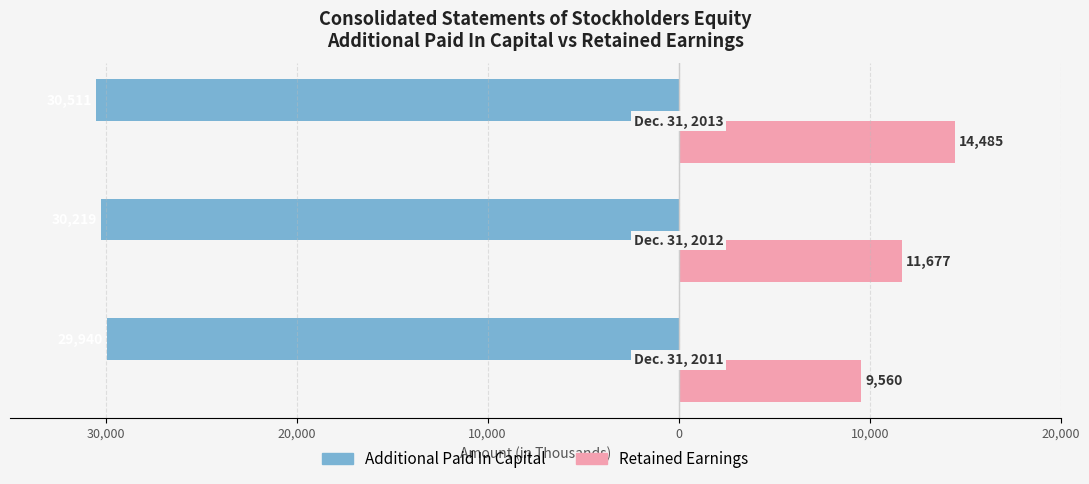

What are all the series names shown in the legend?

Additional Paid In Capital, Retained Earnings